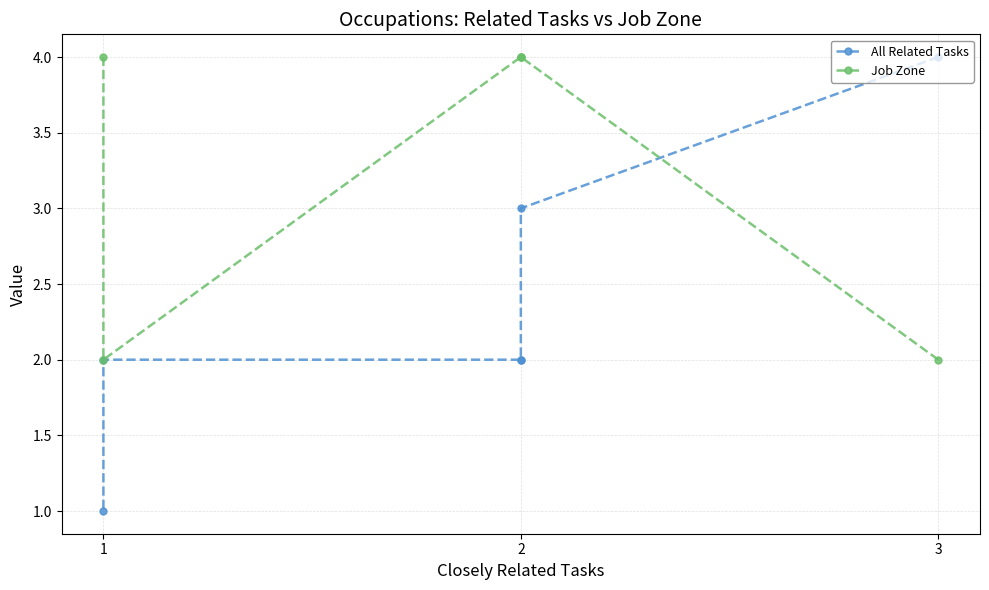

At which category is the sum across all series the highest?

2